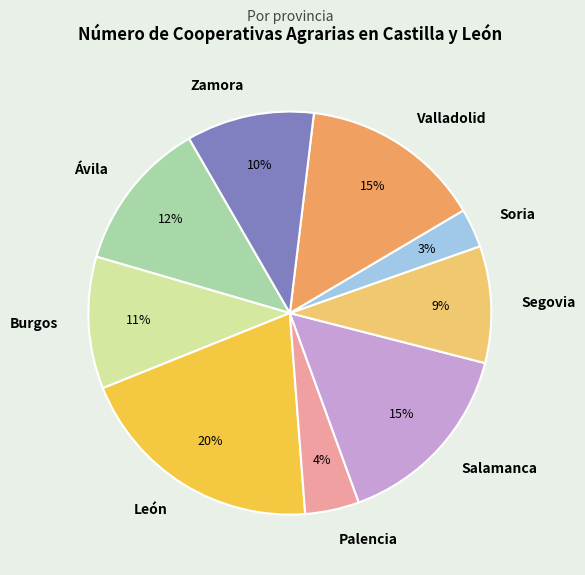

Combined, do Salamanca and Ávila account for over 50%?

No